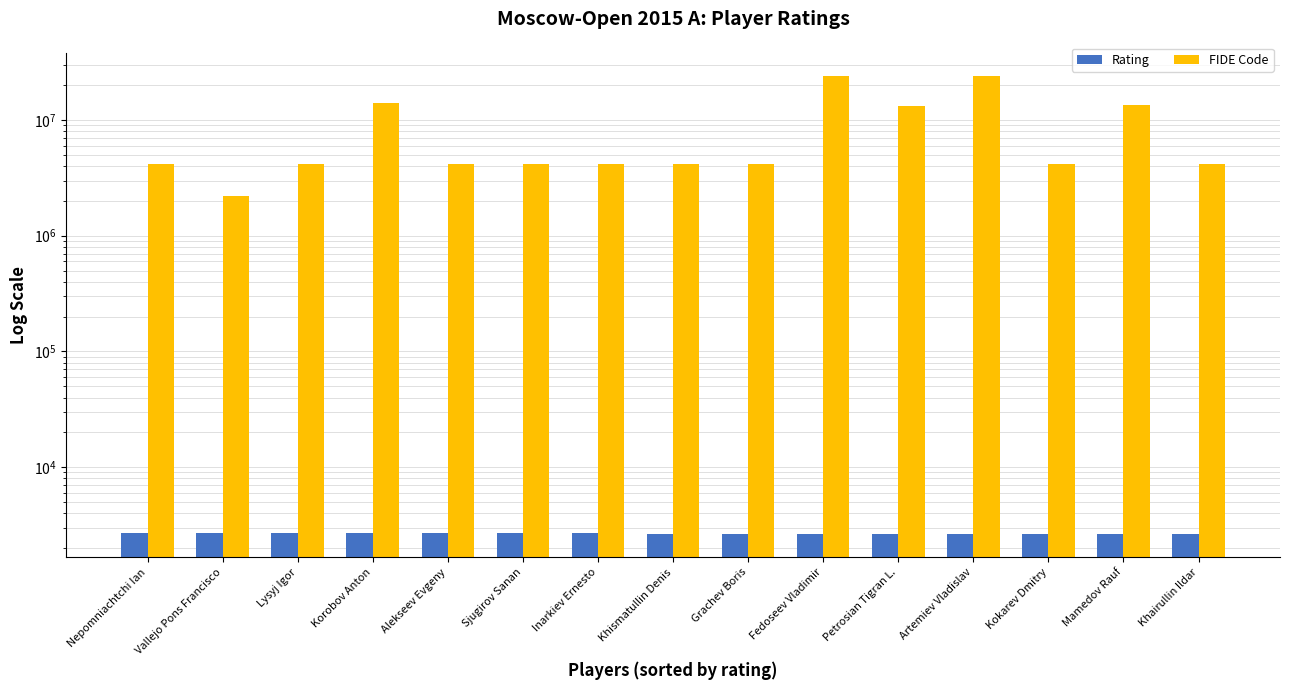

Which series has the largest range (max minus min)?

FIDE Code